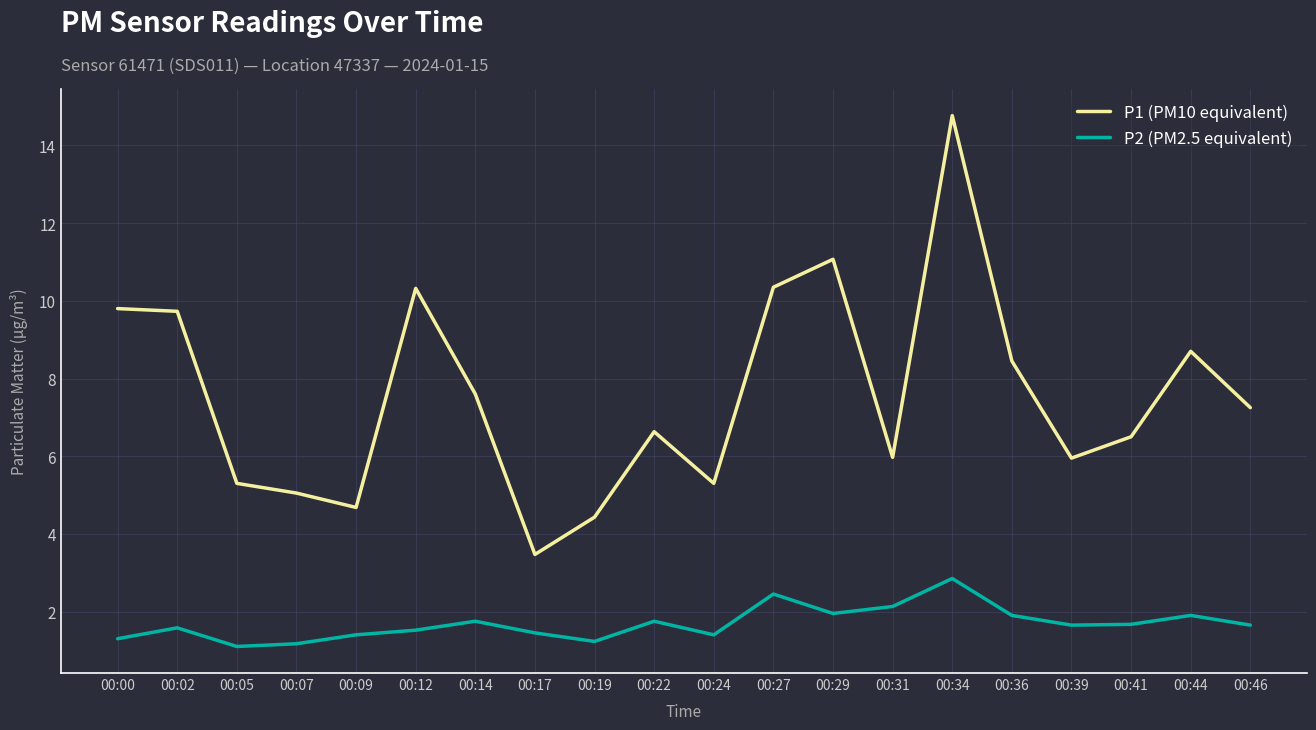

The value of P2 (PM2.5 equivalent) at 00:14 is 2.7. True or false?

False